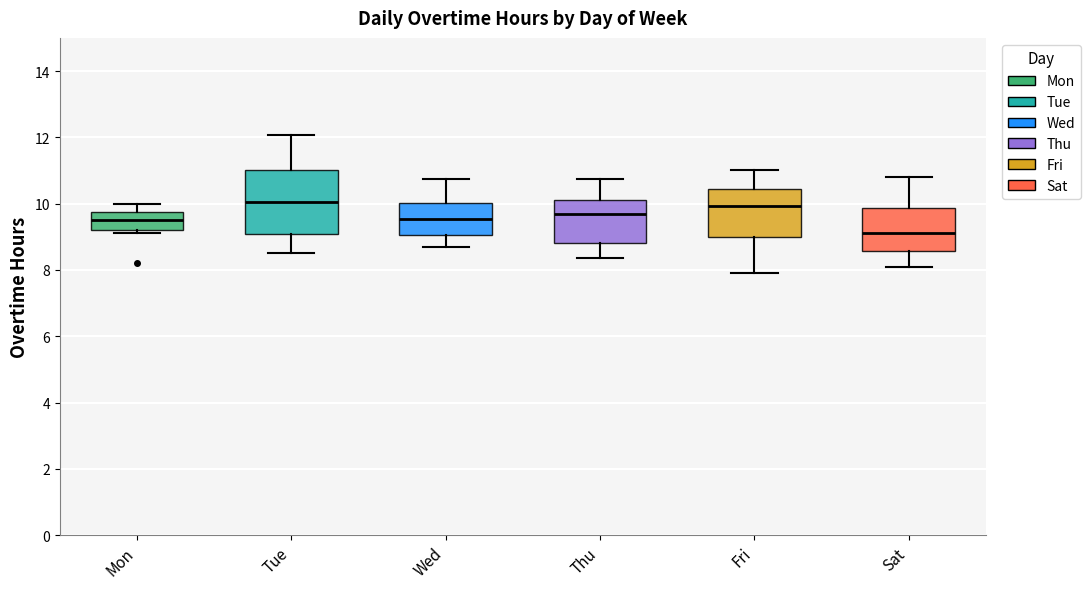

Which box's median line is the lowest?

Sat